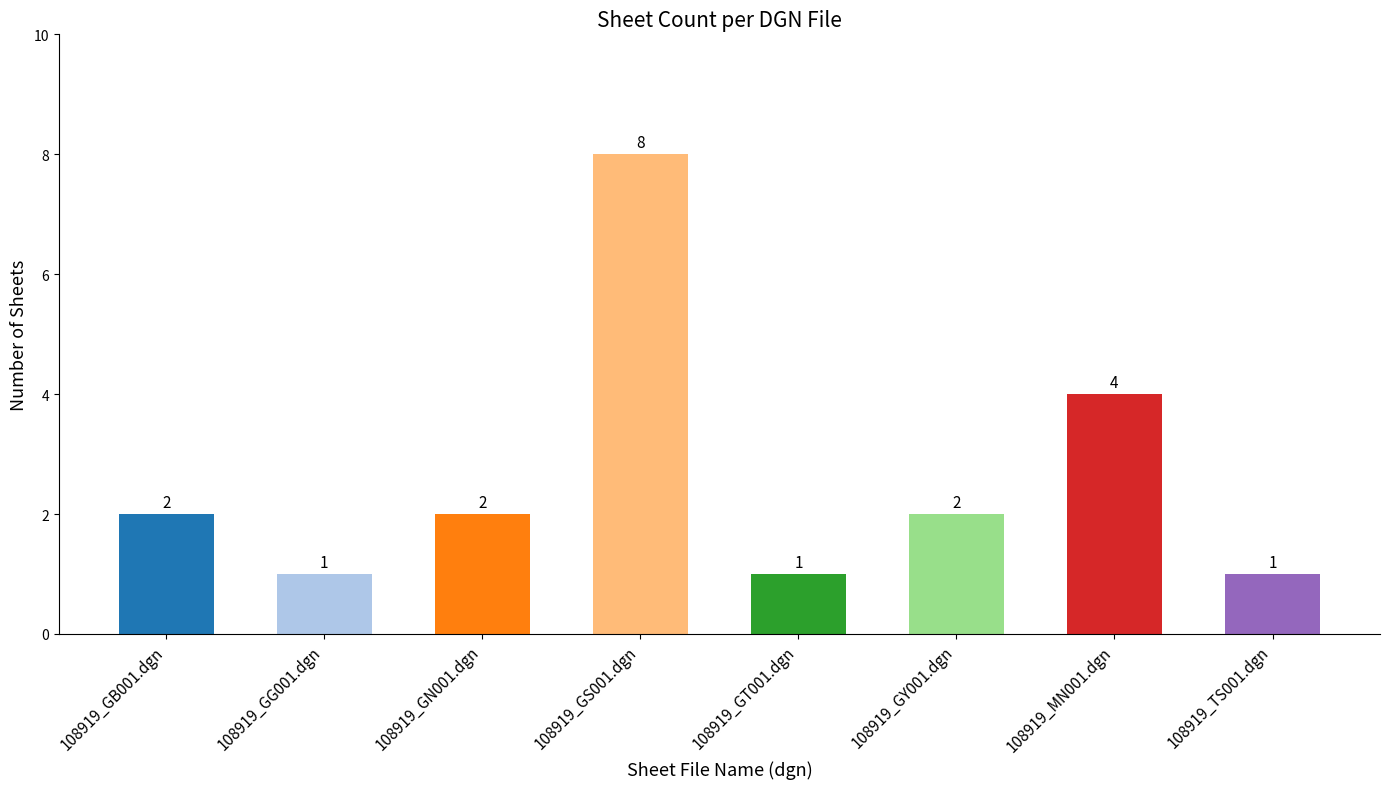

Approximately how many times larger is the value at 108919_TS001.dgn compared to 108919_GG001.dgn?

1.0